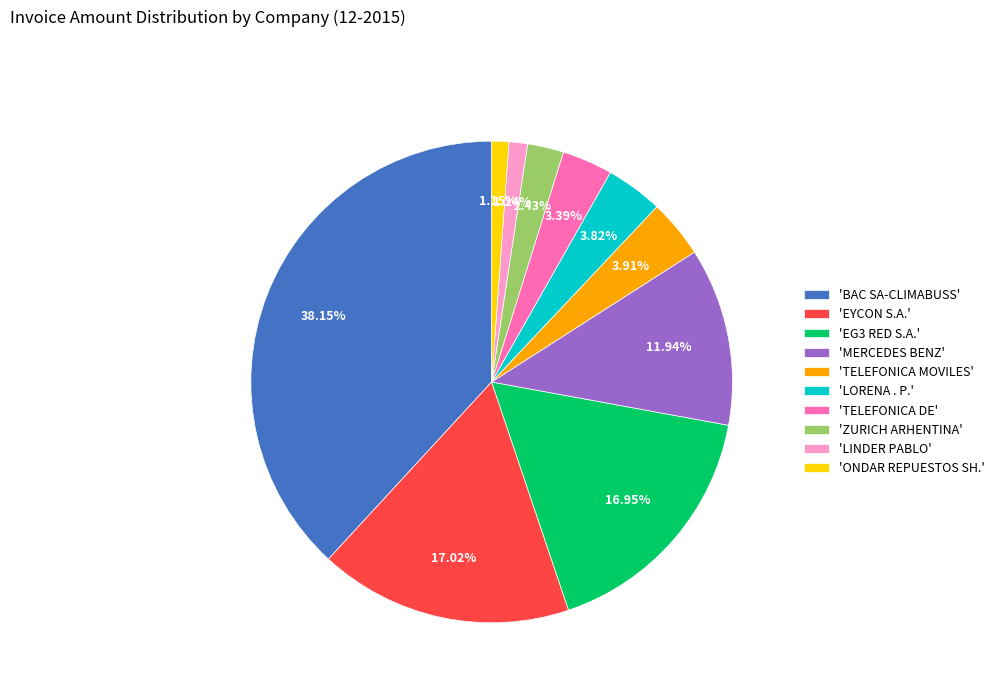

How many segments does this pie chart have?

10